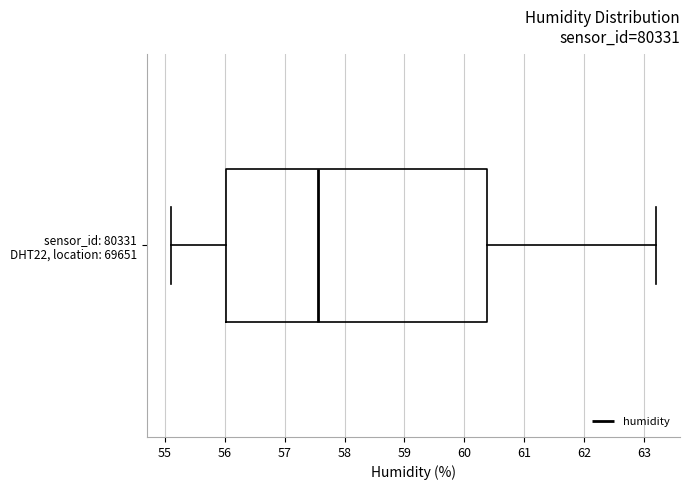

Read this box plot against the x-axis: the position of the median line, the range covered by the box, and the ends of both whiskers. The values are not printed on the chart, so give them approximately, as read against the axis.

median 57.6, box 56.0 to 60.4, whiskers 55.1 to 63.2